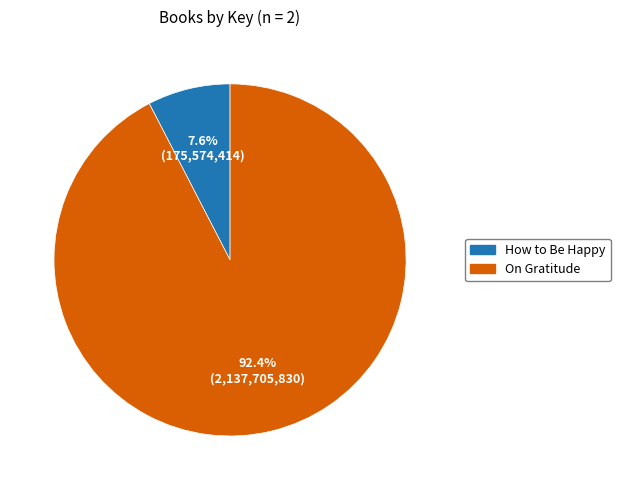

Between On Gratitude and How to Be Happy, which is larger?

On Gratitude